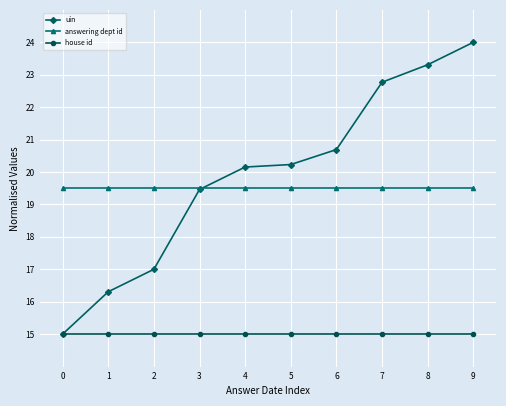

True or false: house id and answering dept id cross at least once.

False